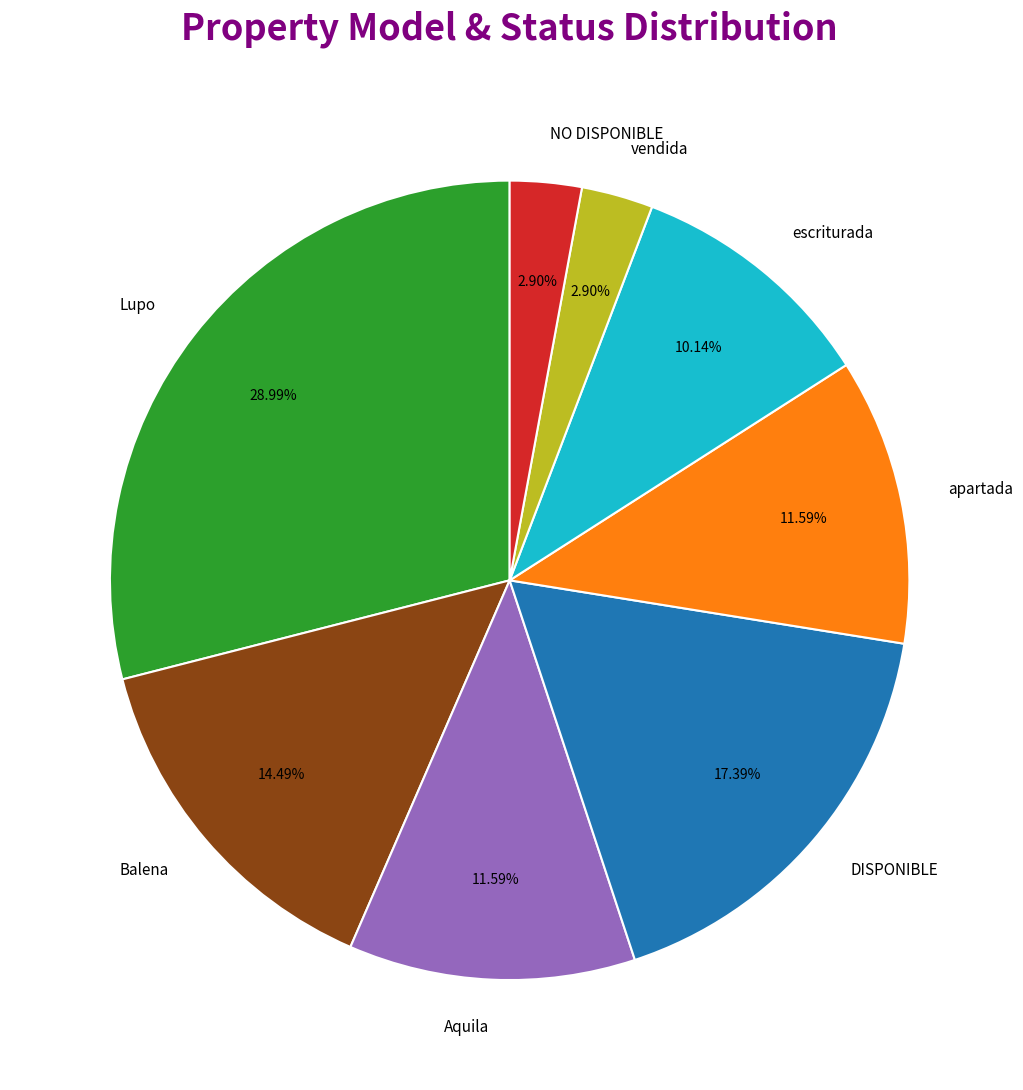

What is the largest slice in the pie chart?

Lupo